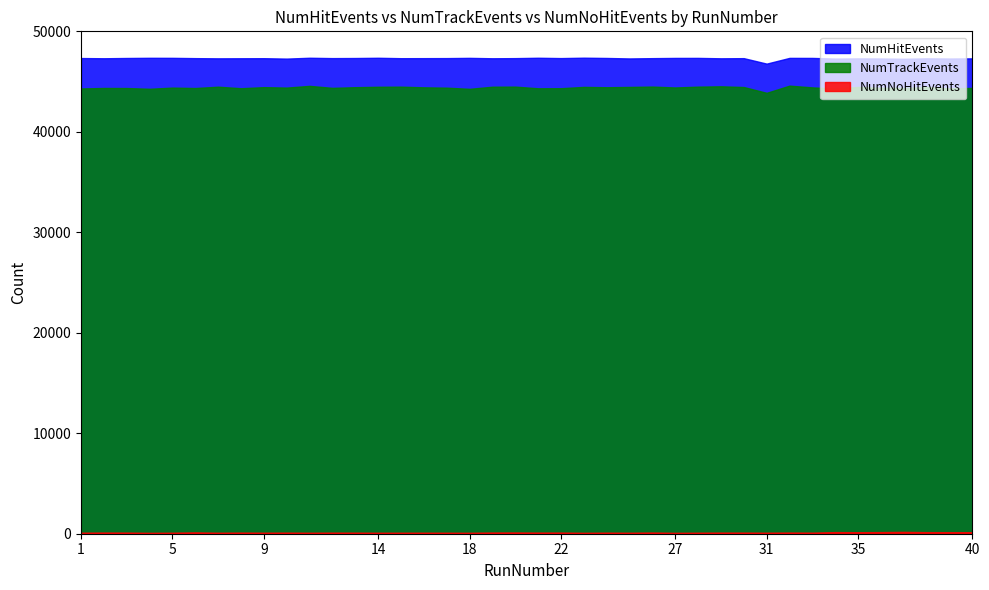

Reading left to right, list all the values displayed in this chart.

NumHitEvents: 1=47341	2=47320	3=47347	4=47365	5=47361	6=47332	7=47313	8=47320	9=47326	10=47286	11=47370	12=47335	13=47344	14=47368	15=47327	16=47331	17=47336	18=47359	19=47319	20=47333	21=47370	22=47337	23=47376	24=47349	25=47302	26=47331	27=47353	28=47356	29=47316	30=47331	31=46786	32=47357	33=47353	34=47289	35=47306	36=47299	37=47268	38=47313	39=47296	40=47310
NumTrackEvents: 1=44313	2=44364	3=44357	4=44283	5=44399	6=44358	7=44489	8=44338	9=44445	10=44401	11=44572	12=44374	13=44441	14=44482	15=44493	16=44427	17=44393	18=44278	19=44488	20=44497	21=44332	22=44339	23=44470	24=44436	25=44467	26=44501	27=44413	28=44495	29=44529	30=44456	31=43880	32=44595	33=44421	34=44304	35=44458	36=44382	37=44359	38=44454	39=44329	40=44367
NumNoHitEvents: 1=102	2=118	3=113	4=90	5=102	6=134	7=100	8=113	9=104	10=111	11=100	12=110	13=108	14=99	15=102	16=104	17=101	18=95	19=121	20=125	21=114	22=116	23=93	24=108	25=99	26=120	27=90	28=103	29=114	30=112	31=103	32=118	33=108	34=162	35=152	36=163	37=185	38=158	39=155	40=153